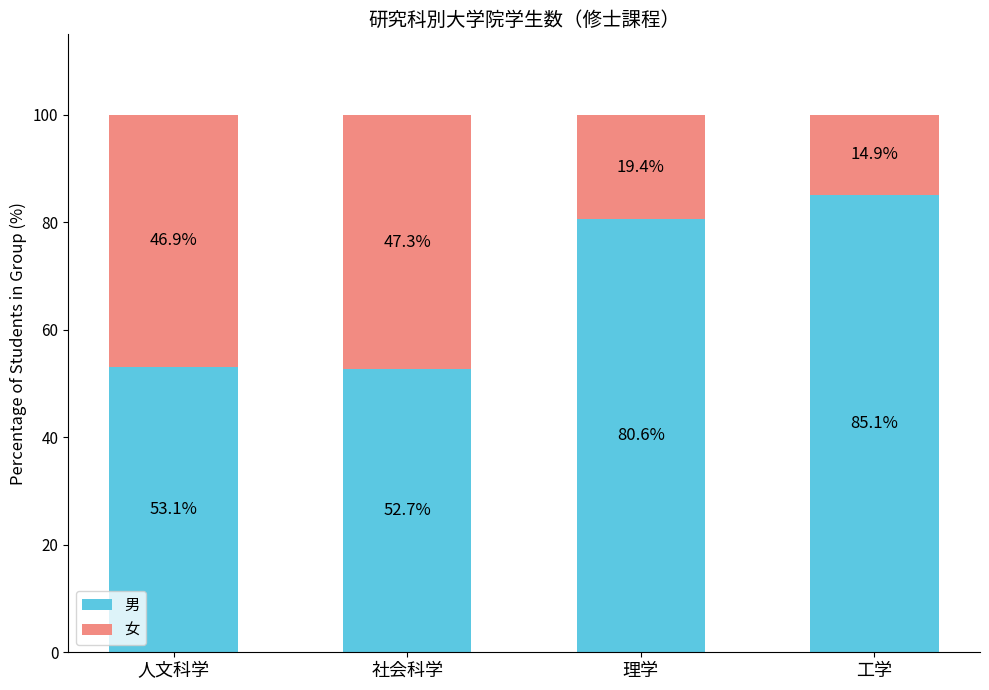

How many data points in 男 are less than 80?

2